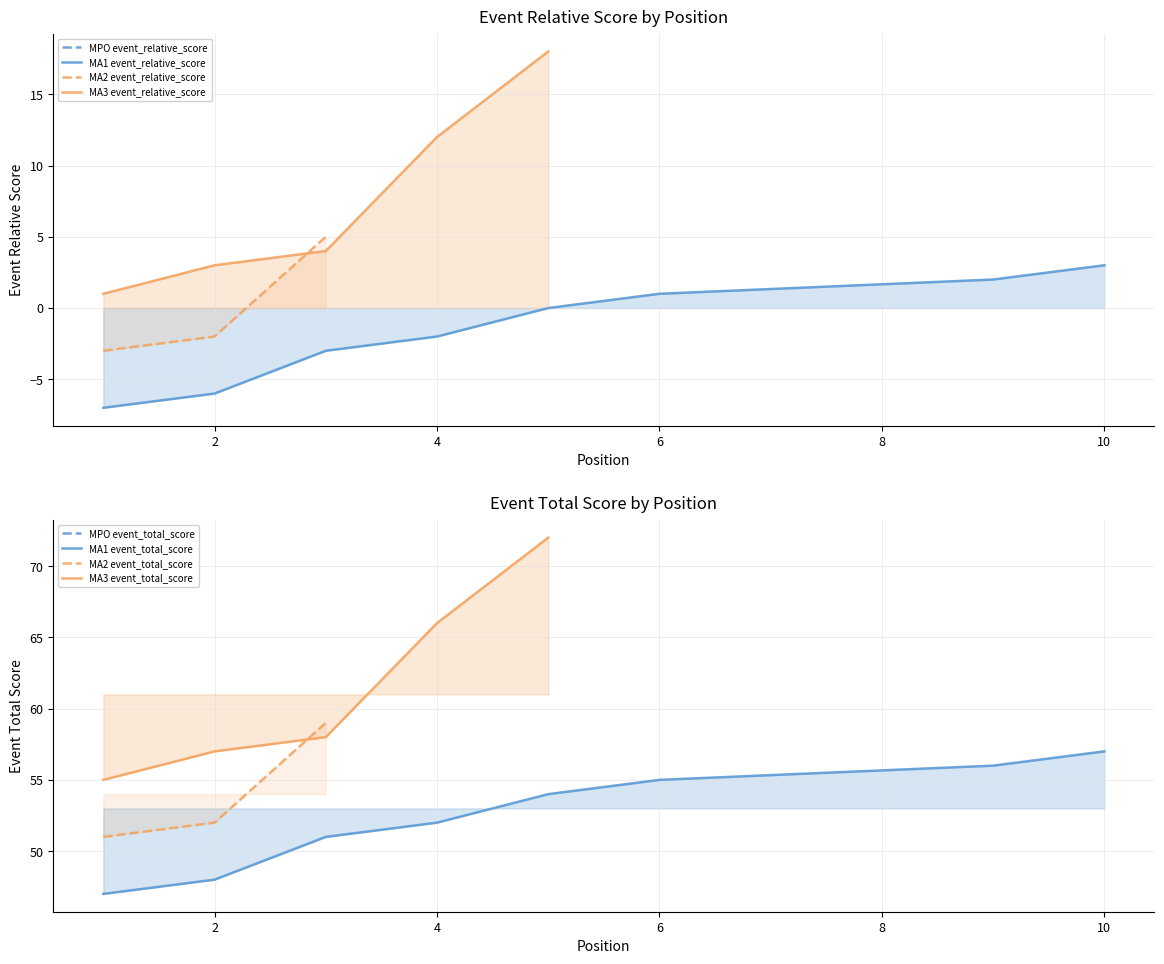

True or false: event_total_score and round_relative_score intersect in this chart.

False